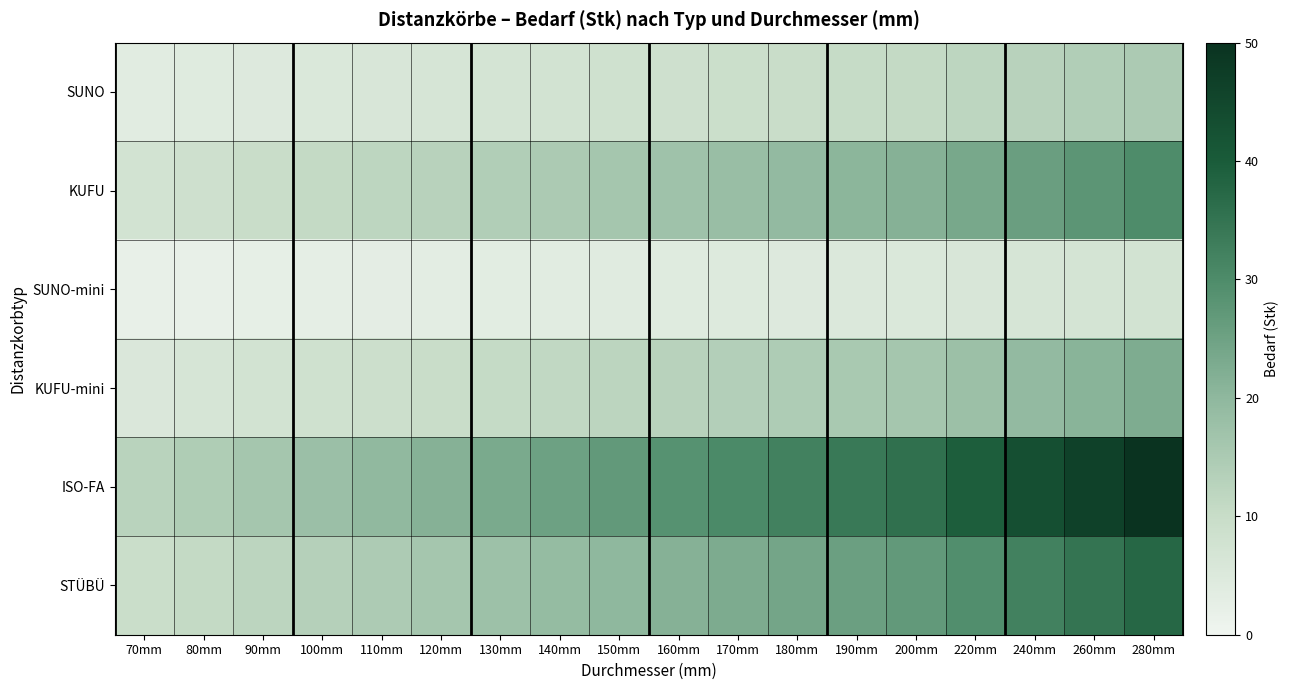

List the series in order of their peak value, highest first.

ISO-FA, STÜBÜ, KUFU, KUFU-mini, SUNO, SUNO-mini